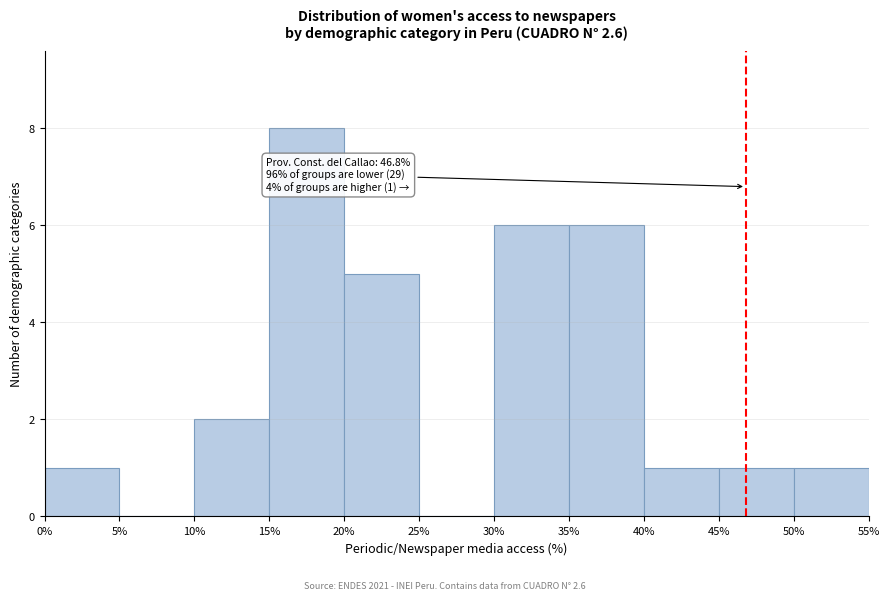

Which range on the x-axis has the tallest bar?

15% to 20%